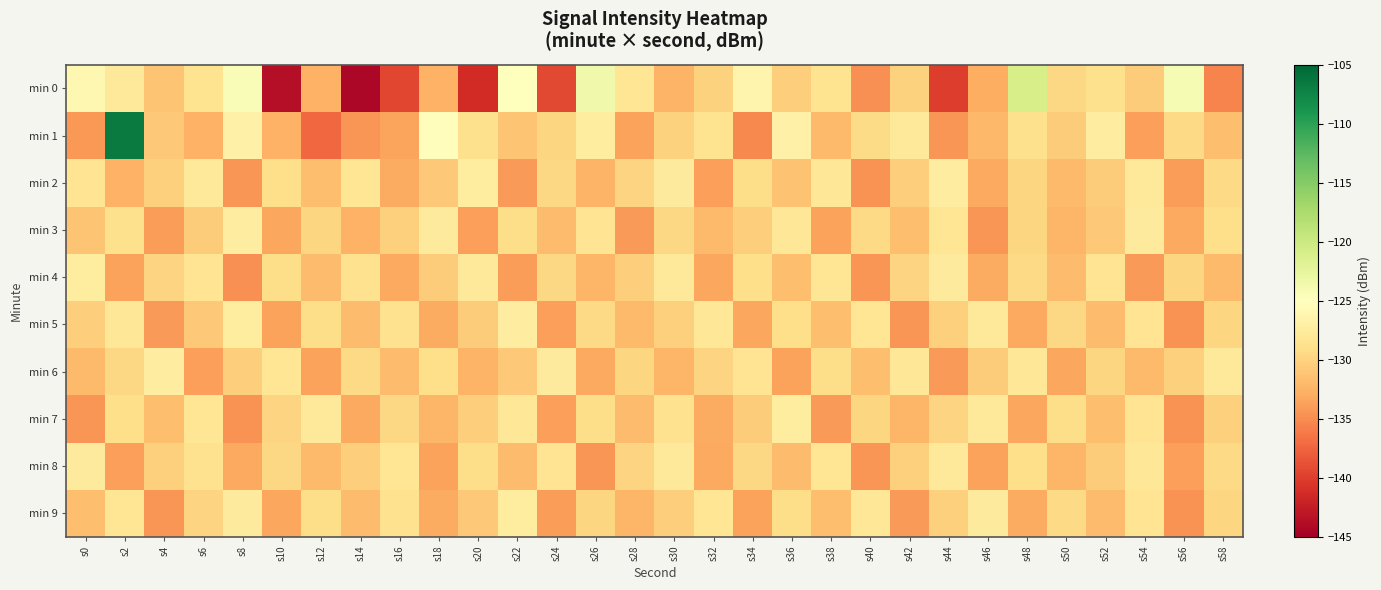

Reading left to right, what are all the values shown in this chart?

min 0: s0=-125.9	s2=-127.9	s4=-131.2	s6=-128.5	s8=-124.5	s10=-143.7	s12=-132.6	s14=-144.3	s16=-139.5	s18=-132.6	s20=-141.3	s22=-125.1	s24=-139.2	s26=-123.6	s28=-128.2	s30=-132.5	s32=-130.1	s34=-126.4	s36=-130.4	s38=-128.5	s40=-134.7	s42=-130.0	s44=-140.0	s46=-132.9	s48=-120.9	s50=-129.6	s52=-128.8	s54=-130.5	s56=-124.2	s58=-135.5
min 1: s0=-134.2	s2=-106.6	s4=-130.8	s6=-132.6	s8=-126.8	s10=-132.6	s12=-137.2	s14=-134.5	s16=-133.5	s18=-125.2	s20=-128.9	s22=-131.2	s24=-129.8	s26=-127.4	s28=-133.6	s30=-130.1	s32=-128.5	s34=-135.2	s36=-126.8	s38=-131.9	s40=-129.3	s42=-127.7	s44=-134.5	s46=-132.1	s48=-128.9	s50=-130.6	s52=-127.2	s54=-133.8	s56=-129.4	s58=-131.7
min 2: s0=-128.4	s2=-132.6	s4=-130.2	s6=-127.8	s8=-134.4	s10=-129.0	s12=-131.6	s14=-128.2	s16=-133.0	s18=-130.8	s20=-127.4	s22=-134.2	s24=-129.6	s26=-132.4	s28=-130.0	s30=-127.6	s32=-133.8	s34=-129.2	s36=-131.4	s38=-128.0	s40=-134.6	s42=-130.4	s44=-127.2	s46=-133.2	s48=-129.8	s50=-132.0	s52=-130.6	s54=-127.8	s56=-134.0	s58=-129.4
min 3: s0=-131.2	s2=-128.8	s4=-134.0	s6=-130.6	s8=-127.2	s10=-133.4	s12=-129.8	s14=-132.6	s16=-130.2	s18=-127.6	s20=-133.8	s22=-129.2	s24=-131.8	s26=-128.4	s28=-134.2	s30=-129.6	s32=-132.0	s34=-130.4	s36=-128.0	s38=-133.6	s40=-129.4	s42=-131.6	s44=-128.2	s46=-134.4	s48=-129.8	s50=-132.2	s52=-130.8	s54=-127.6	s56=-133.2	s58=-129.0
min 4: s0=-127.4	s2=-133.6	s4=-130.0	s6=-128.4	s8=-134.8	s10=-129.2	s12=-131.8	s14=-128.6	s16=-133.2	s18=-130.6	s20=-127.8	s22=-134.0	s24=-129.6	s26=-132.2	s28=-130.4	s30=-127.8	s32=-133.4	s34=-129.0	s36=-131.6	s38=-128.2	s40=-134.4	s42=-130.0	s44=-127.6	s46=-133.0	s48=-129.4	s50=-131.8	s52=-128.4	s54=-134.2	s56=-129.8	s58=-132.0
min 5: s0=-130.4	s2=-128.0	s4=-134.2	s6=-130.8	s8=-127.4	s10=-133.6	s12=-129.2	s14=-131.8	s16=-128.6	s18=-133.0	s20=-130.6	s22=-127.2	s24=-133.8	s26=-129.4	s28=-132.0	s30=-130.2	s32=-128.0	s34=-133.4	s36=-129.0	s38=-131.6	s40=-128.2	s42=-134.4	s44=-130.2	s46=-127.8	s48=-133.2	s50=-129.6	s52=-131.8	s54=-128.4	s56=-134.6	s58=-129.8
min 6: s0=-132.0	s2=-129.6	s4=-127.2	s6=-133.8	s8=-130.4	s10=-128.2	s12=-133.6	s14=-129.4	s16=-131.8	s18=-129.0	s20=-132.4	s22=-130.8	s24=-127.6	s26=-133.2	s28=-129.8	s30=-132.2	s32=-130.0	s34=-128.4	s36=-133.6	s38=-129.2	s40=-131.6	s42=-128.0	s44=-134.2	s46=-130.6	s48=-128.0	s50=-133.4	s52=-129.8	s54=-132.0	s56=-130.2	s58=-127.8
min 7: s0=-134.4	s2=-129.0	s4=-131.6	s6=-128.2	s8=-134.6	s10=-130.0	s12=-127.8	s14=-133.2	s16=-129.6	s18=-132.2	s20=-130.4	s22=-128.0	s24=-133.8	s26=-129.2	s28=-131.8	s30=-128.6	s32=-133.0	s34=-130.6	s36=-127.4	s38=-134.2	s40=-129.8	s42=-132.2	s44=-130.0	s46=-127.8	s48=-133.4	s50=-129.2	s52=-131.6	s54=-128.4	s56=-134.6	s58=-130.2
min 8: s0=-127.6	s2=-133.8	s4=-130.2	s6=-128.6	s8=-133.2	s10=-129.6	s12=-132.0	s14=-130.4	s16=-128.2	s18=-133.6	s20=-129.2	s22=-131.8	s24=-128.4	s26=-134.4	s28=-130.0	s30=-127.8	s32=-133.2	s34=-129.6	s36=-131.8	s38=-128.2	s40=-134.4	s42=-130.2	s44=-127.8	s46=-133.6	s48=-129.0	s50=-132.2	s52=-130.6	s54=-128.0	s56=-133.8	s58=-129.4
min 9: s0=-131.6	s2=-128.2	s4=-134.4	s6=-130.0	s8=-127.6	s10=-133.4	s12=-129.2	s14=-131.8	s16=-128.6	s18=-133.0	s20=-130.8	s22=-127.4	s24=-134.0	s26=-129.8	s28=-132.2	s30=-130.4	s32=-128.2	s34=-133.6	s36=-129.2	s38=-131.6	s40=-128.0	s42=-134.2	s44=-130.2	s46=-127.6	s48=-133.0	s50=-129.4	s52=-131.8	s54=-128.4	s56=-134.6	s58=-129.8